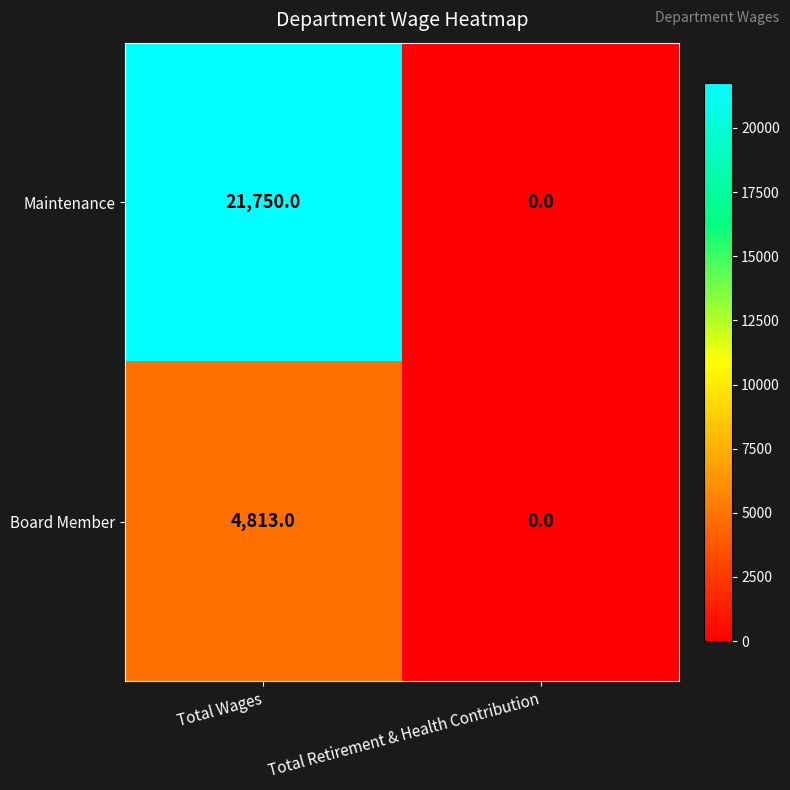

How many categories are shown in the chart?

2